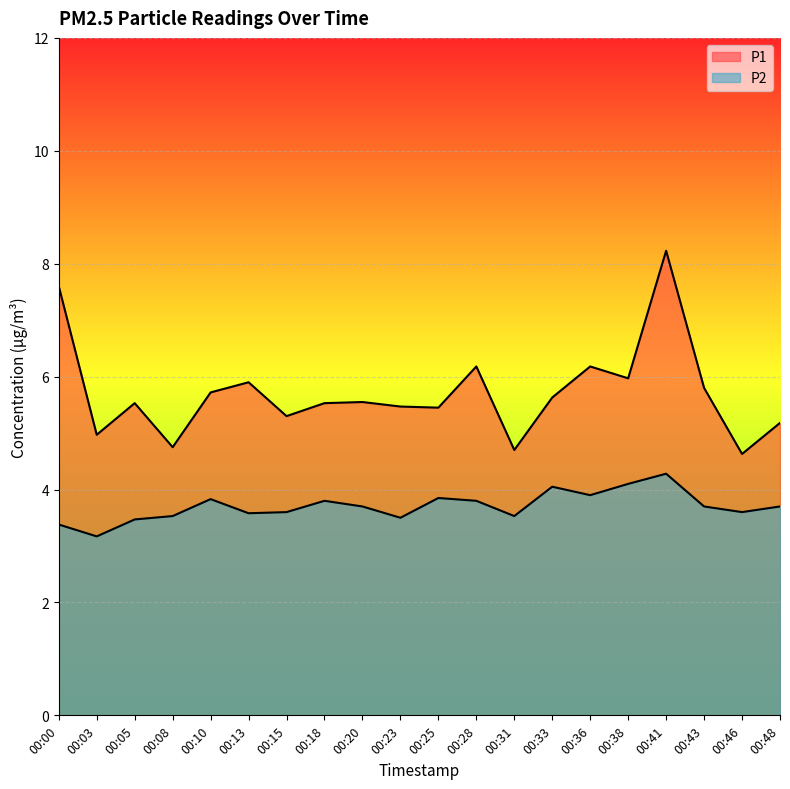

Reading left to right, transcribe all the data shown in this chart.

P1: 00:00=7.6	00:03=5.0	00:05=5.5	00:08=4.8	00:10=5.7	00:13=5.9	00:15=5.3	00:18=5.5	00:20=5.5	00:23=5.5	00:25=5.5	00:28=6.2	00:31=4.7	00:33=5.6	00:36=6.2	00:38=6.0	00:41=8.2	00:43=5.8	00:46=4.6	00:48=5.2
P2: 00:00=3.4	00:03=3.2	00:05=3.5	00:08=3.5	00:10=3.8	00:13=3.6	00:15=3.6	00:18=3.8	00:20=3.7	00:23=3.5	00:25=3.9	00:28=3.8	00:31=3.5	00:33=4.0	00:36=3.9	00:38=4.1	00:41=4.3	00:43=3.7	00:46=3.6	00:48=3.7